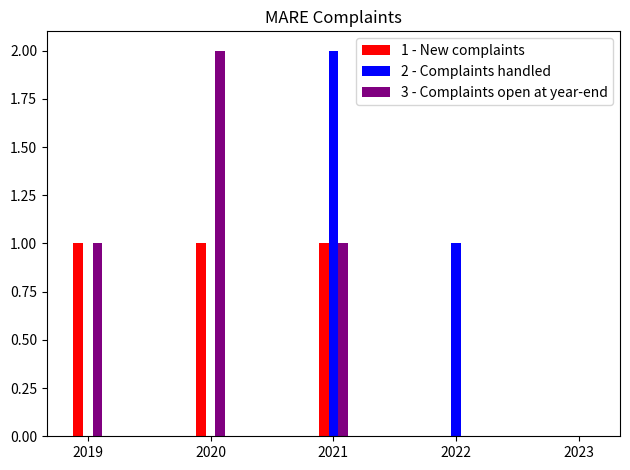

What is the sum of all 3 - Complaints open at year-end values?

4